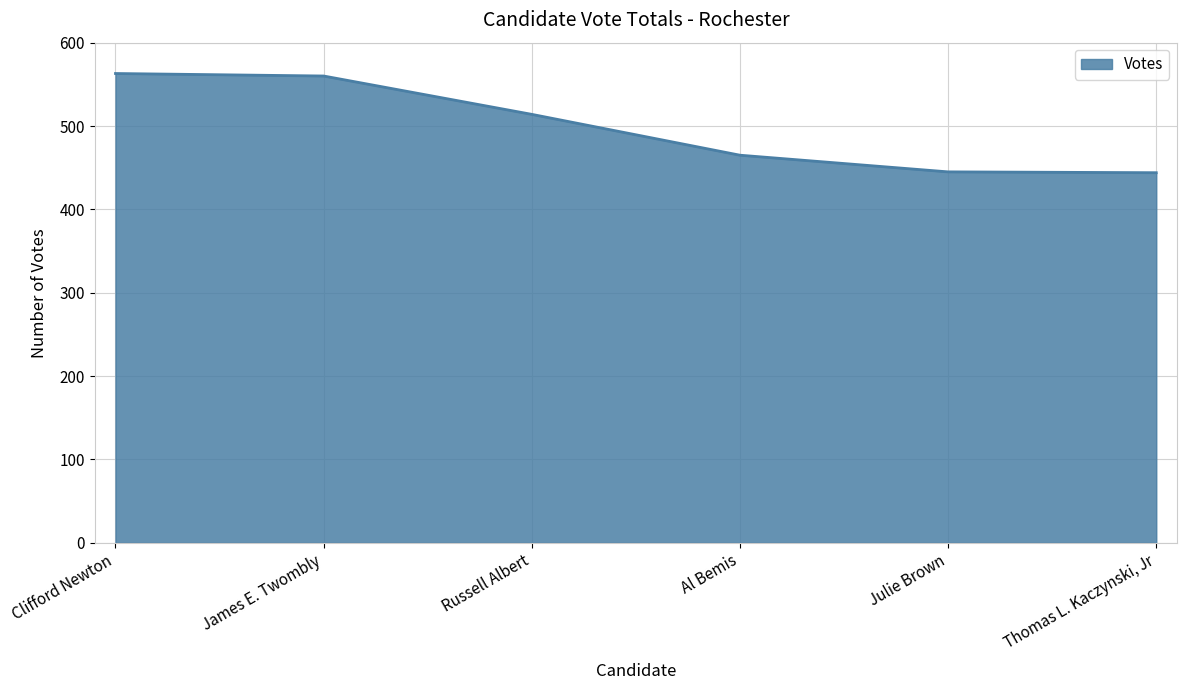

Count the number of data series in this chart.

1